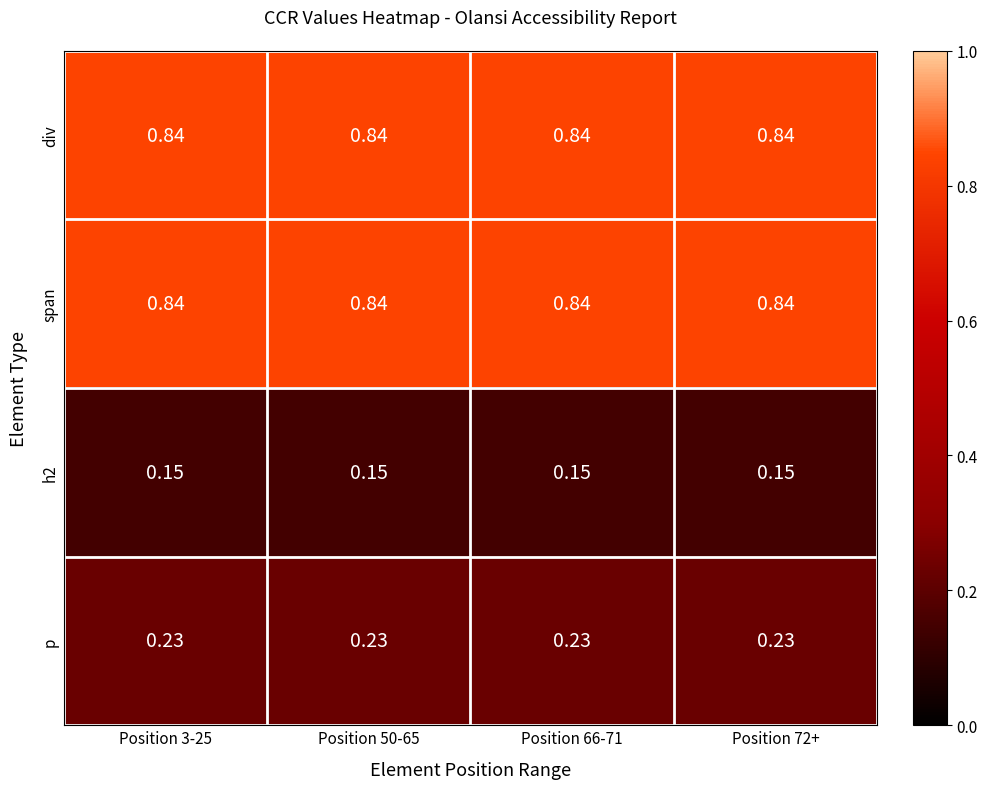

Is the value of h2 at Position 72+ greater than the value of span at Position 66-71?

No